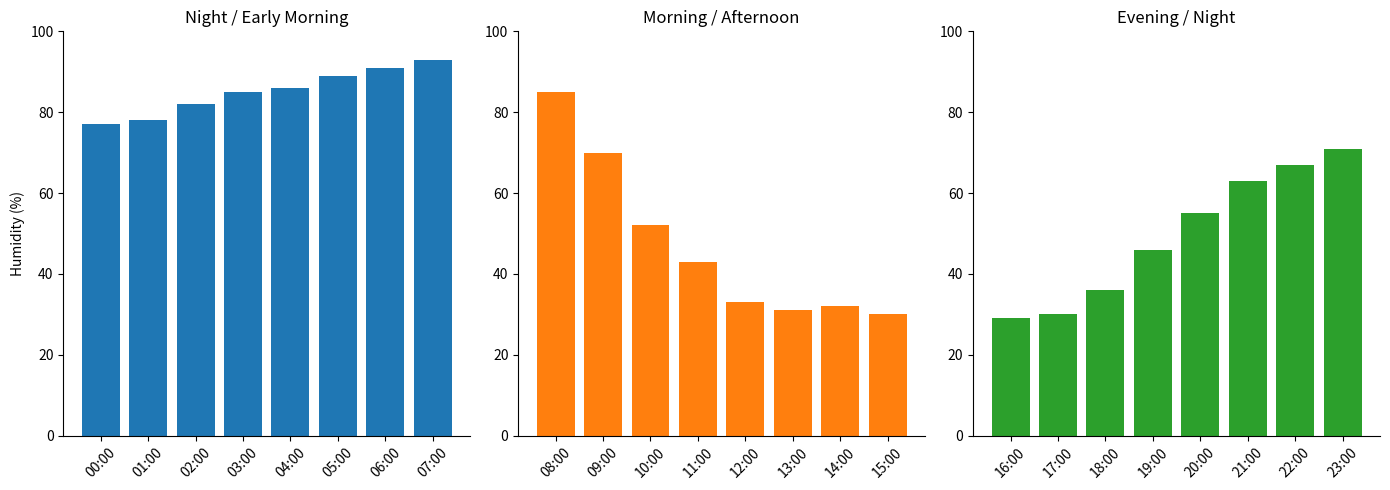

Reading right to left, list all the values displayed in this chart.

Night / Early Morning: 93	91	89	86	85	82	78	77
Morning / Afternoon: 30	32	31	33	43	52	70	85
Evening / Night: 71	67	63	55	46	36	30	29